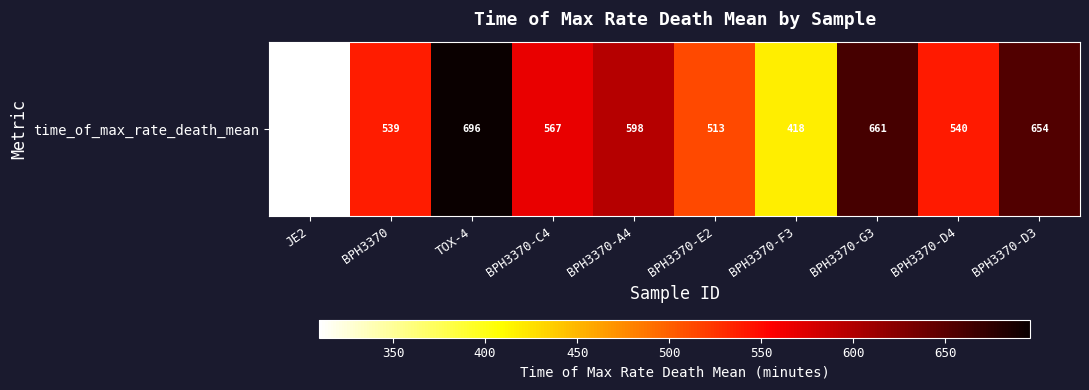

What is the change in value from BPH3370-D4 to BPH3370-D3?

+114.0